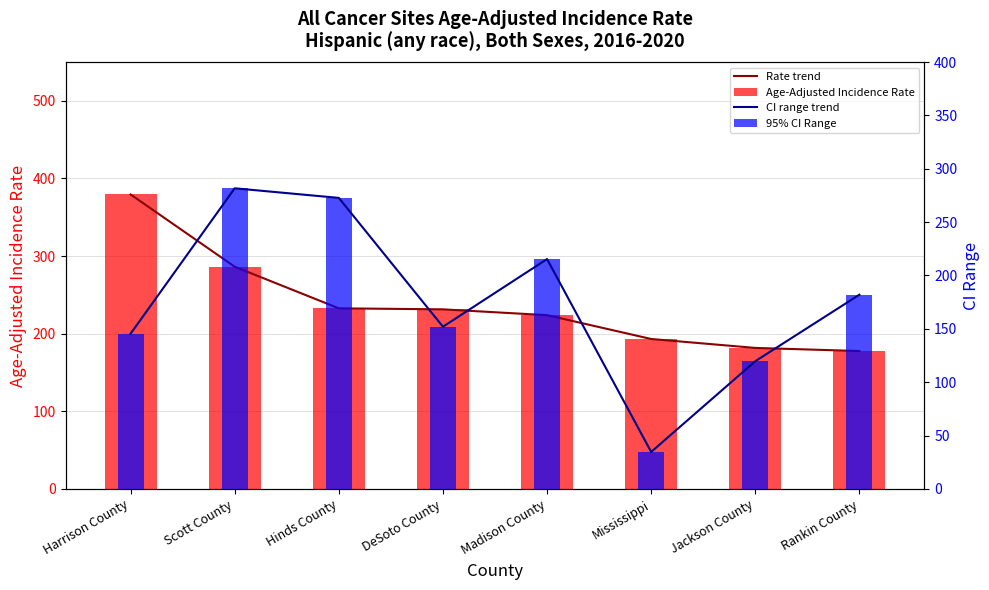

Which has a higher value, Mississippi or Rankin County?

Mississippi